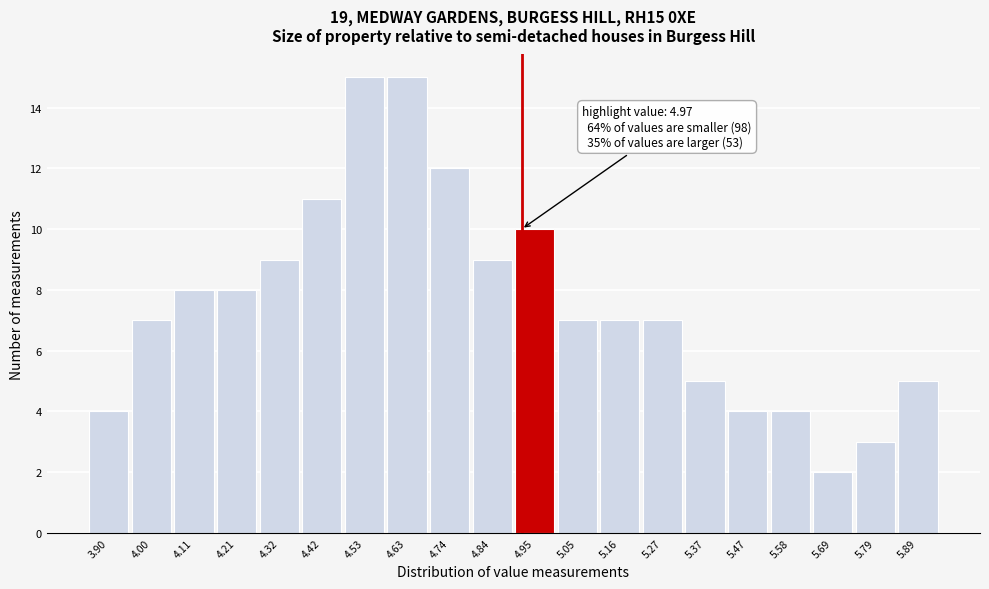

Reading left to right, extract all data points from this chart.

4	7	8	8	9	11	15	15	12	9	10	7	7	7	5	4	4	2	3	5